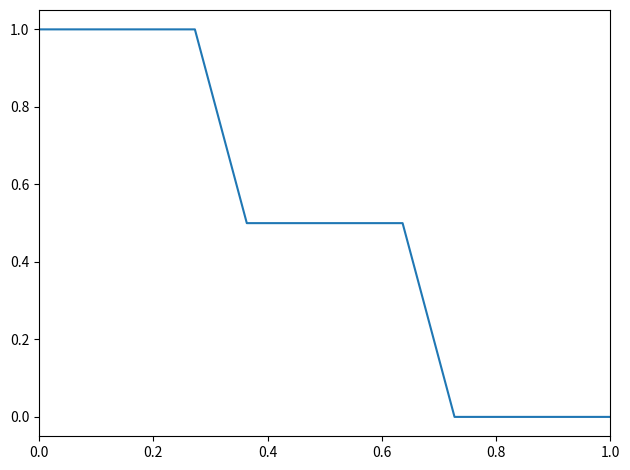

What is the greatest value displayed?

1.0